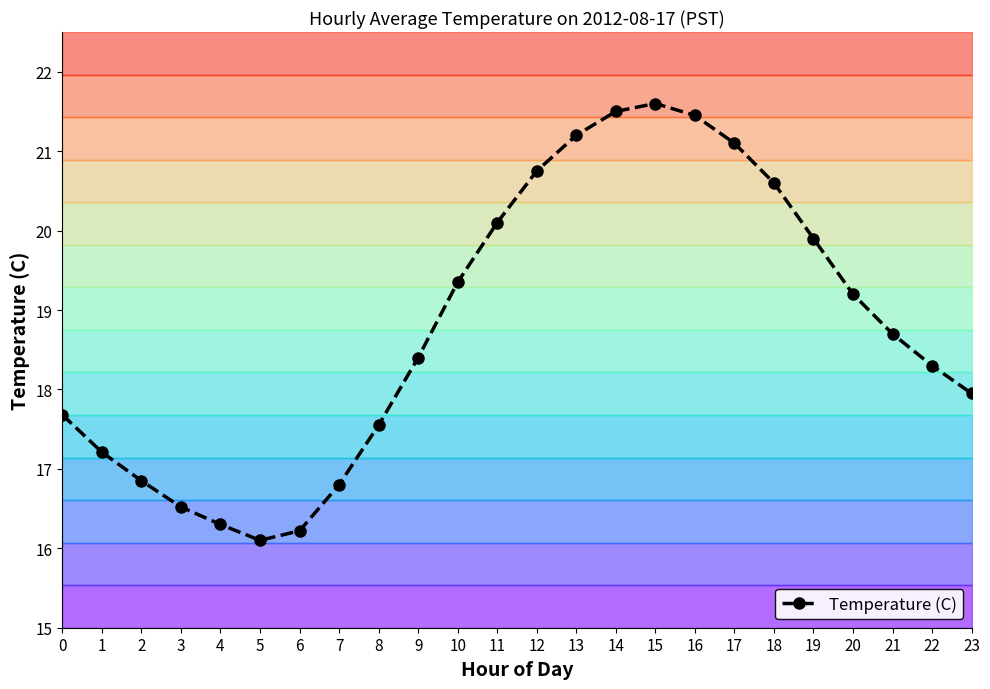

List the labels in order of value, largest first.

15, 14, 16, 13, 17, 12, 18, 11, 19, 10, 20, 21, 9, 22, 23, 0, 8, 1, 2, 7, 3, 4, 6, 5